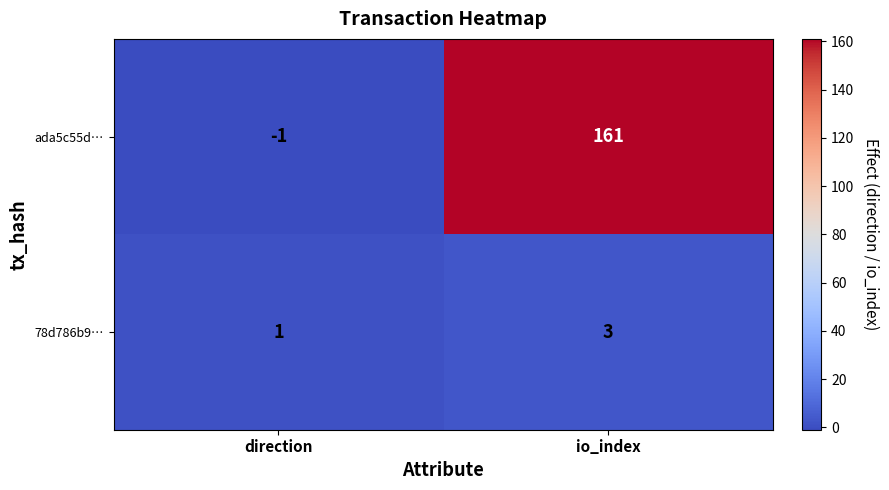

What is the smallest value displayed?

-1